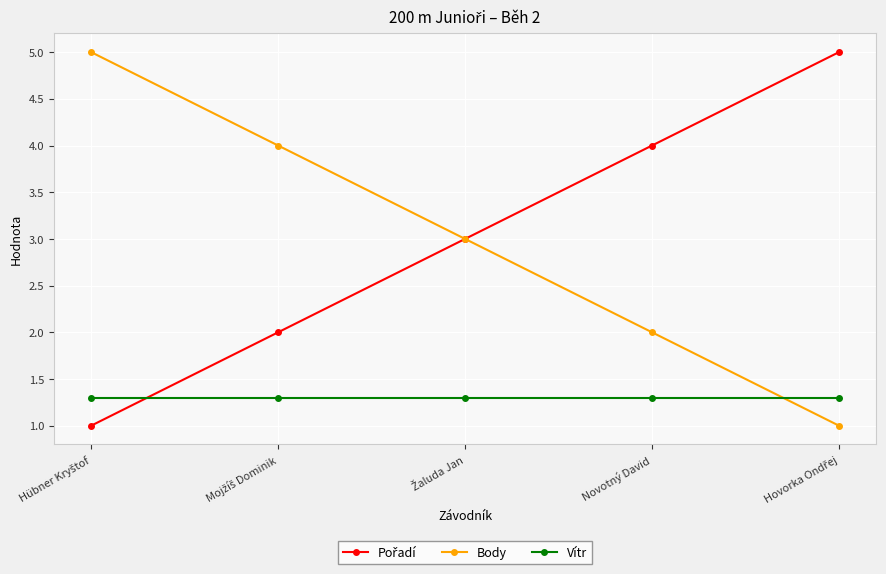

True or false: Body and Vítr intersect in this chart.

True